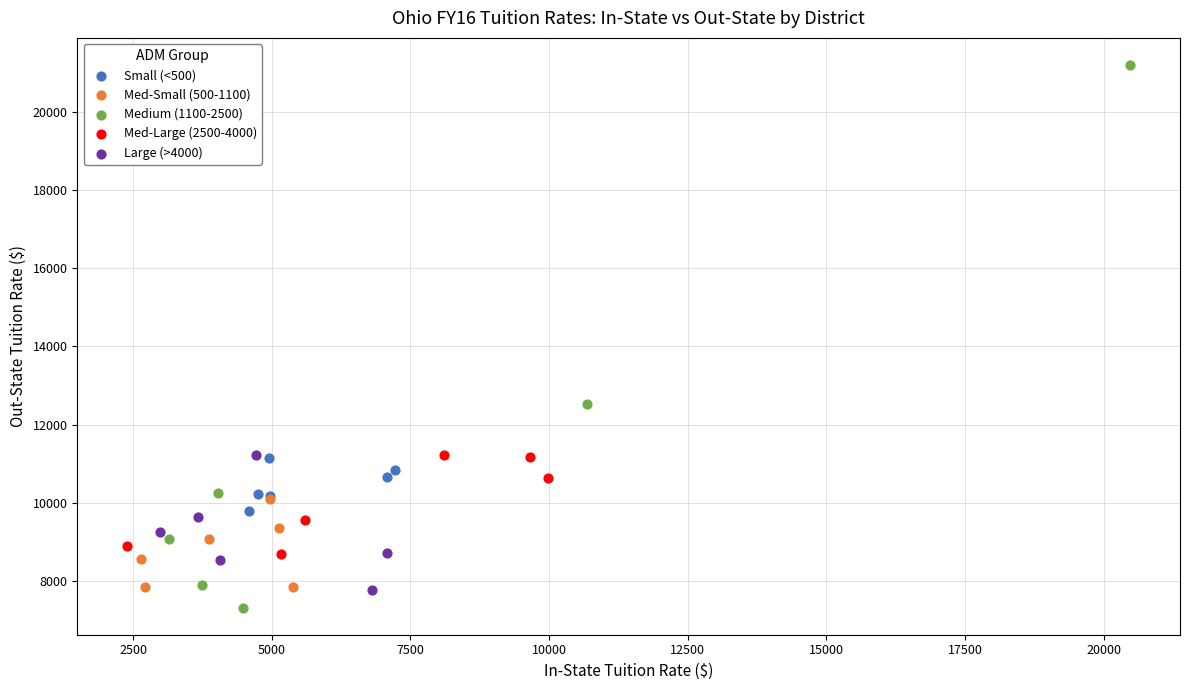

Which series reaches the maximum Y coordinate?

Medium (1100-2500)